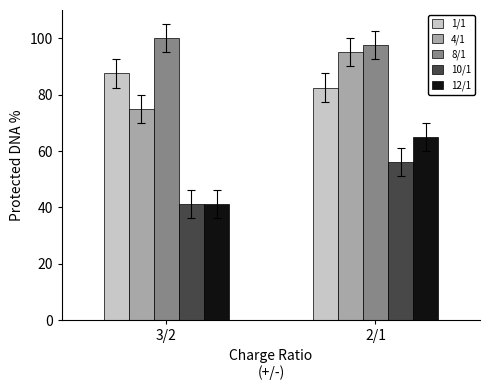

Which label corresponds to the largest value in the chart?

3/2